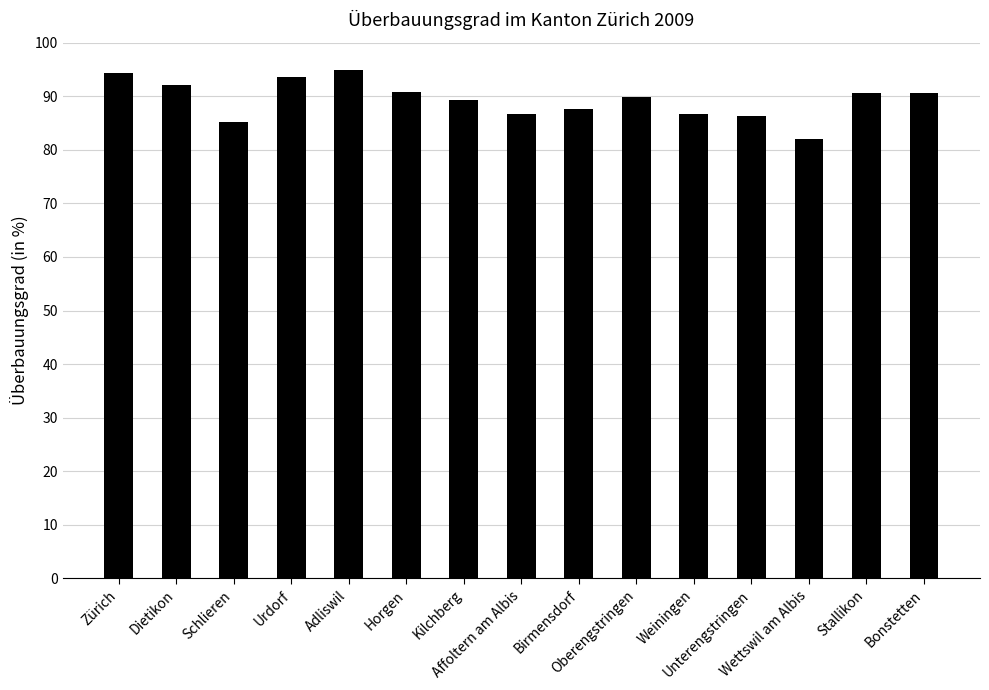

Between Birmensdorf and Stallikon, which is larger?

Stallikon